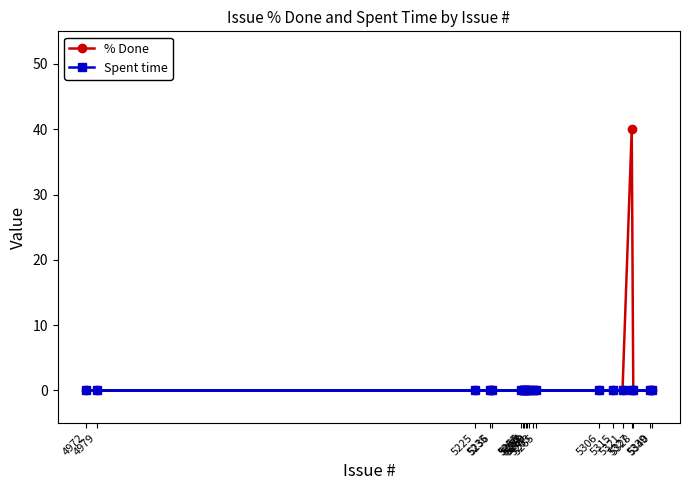

Does the chart display data point markers on the line(s)?

Yes